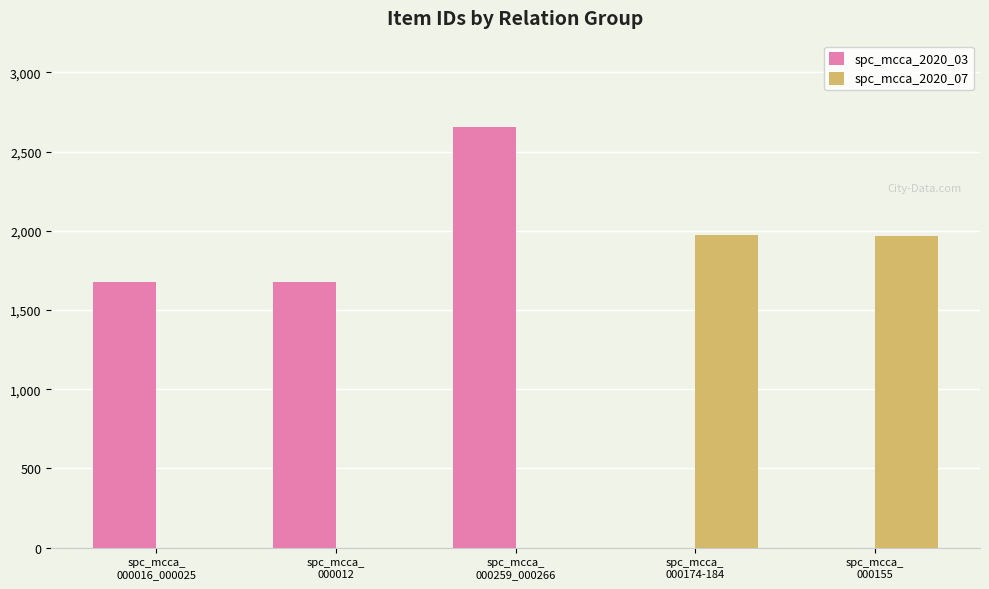

The spc_mcca_2020_07 series shows -1226 at spc_mcca_
000012. True or false?

False